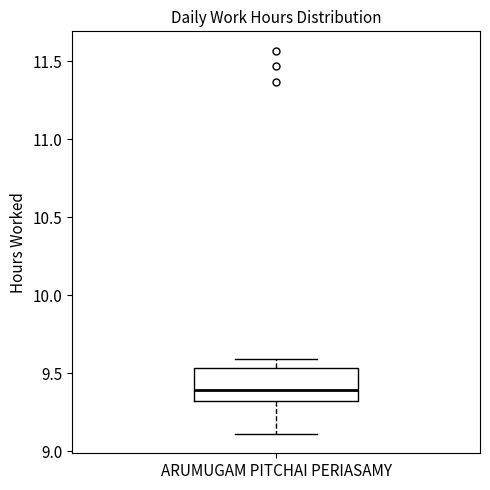

Read this box plot against the y-axis: the position of the median line, the range covered by the box, and the ends of both whiskers. The values are not printed on the chart, so give them approximately, as read against the axis.

median 9.40, box 9.30 to 9.55, whiskers 9.10 to 9.60